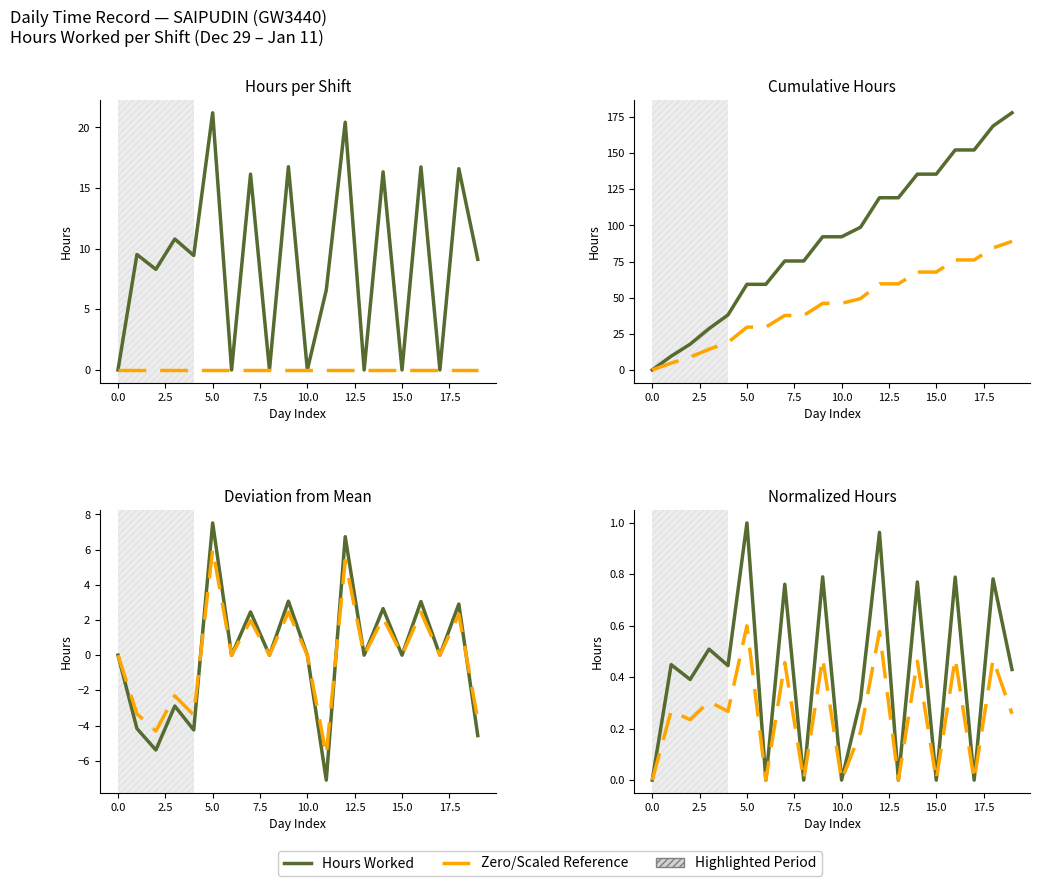

Reading left to right, list all the values displayed in this chart.

0.0	9.5	8.3	10.8	9.4	21.2	0.0	16.1	0.0	16.8	0.0	6.6	20.4	0.0	16.3	0.0	16.7	0.0	16.6	9.1